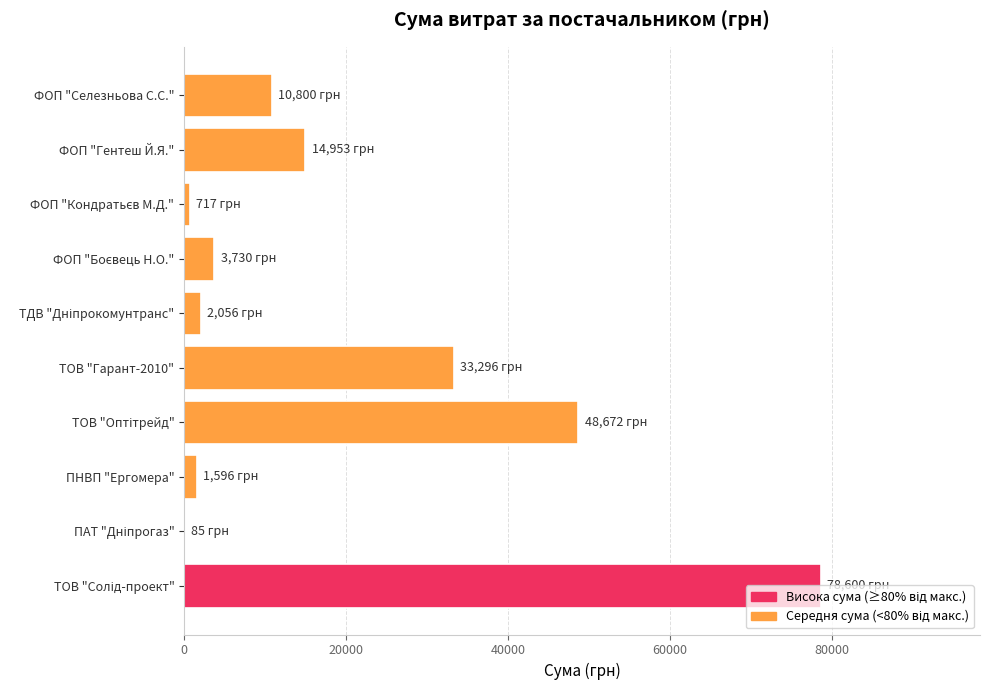

Is it true that the value at ФОП "Гентеш Й.Я." is 14953.0?

True